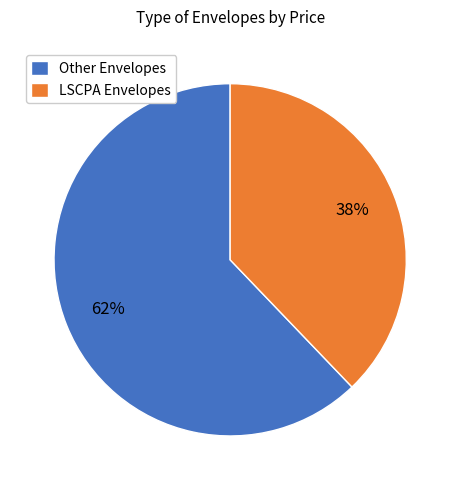

To the nearest percent, what is the difference between the LSCPA Envelopes and Other Envelopes slice percentages?

24%